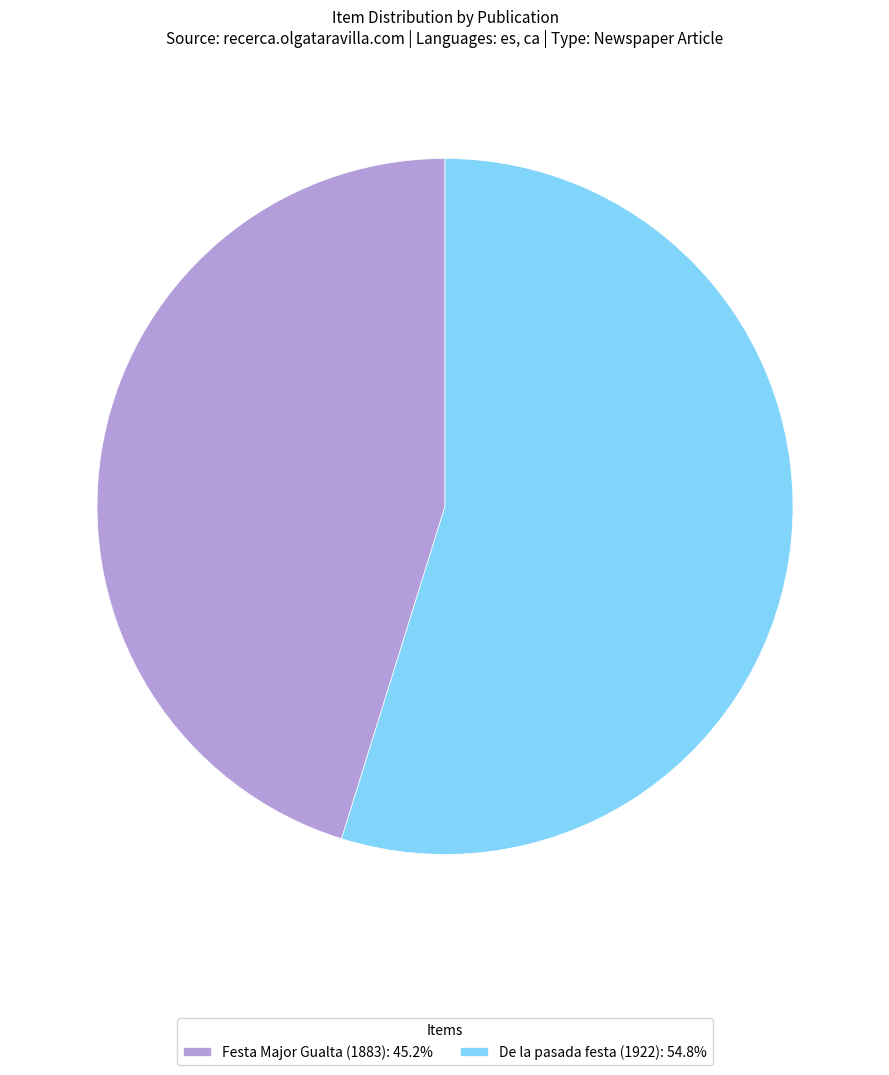

How many slices are in this pie chart?

2